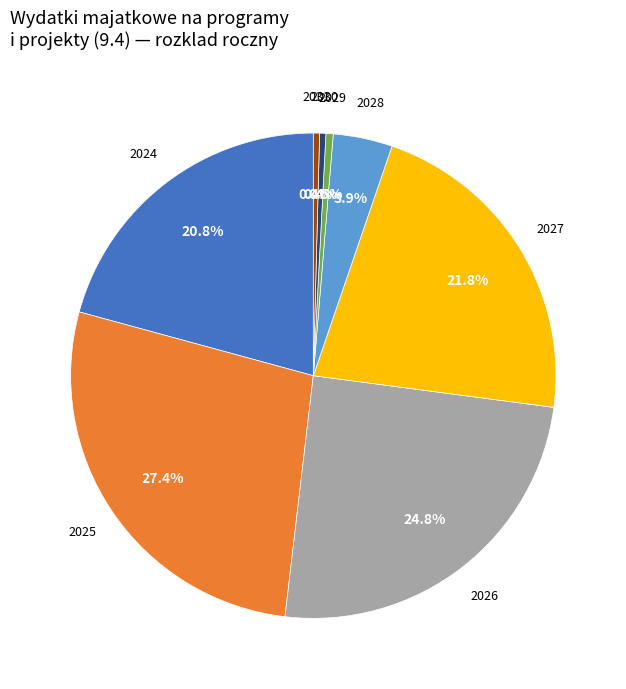

Is there a majority slice in this chart?

No